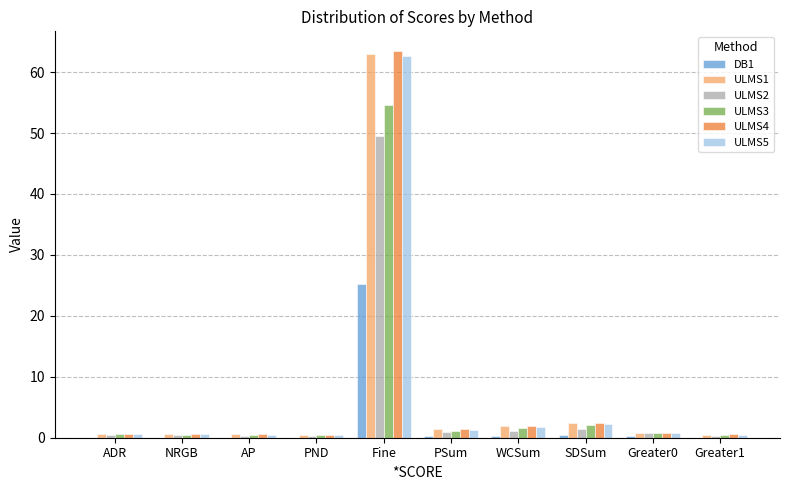

What is the maximum value for ULMS5?

62.6